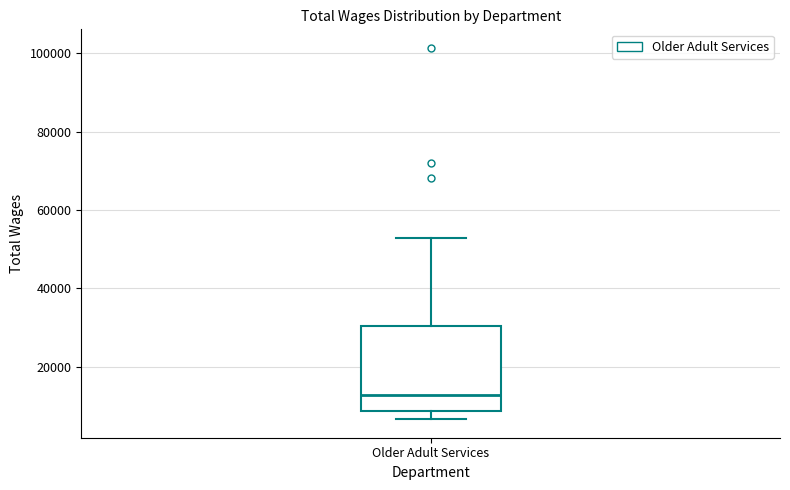

Read this box plot against the y-axis: the position of the median line, the range covered by the box, and the ends of both whiskers. The values are not printed on the chart, so give them approximately, as read against the axis.

median 12000, box 8000 to 30000, whiskers 6000 to 52000